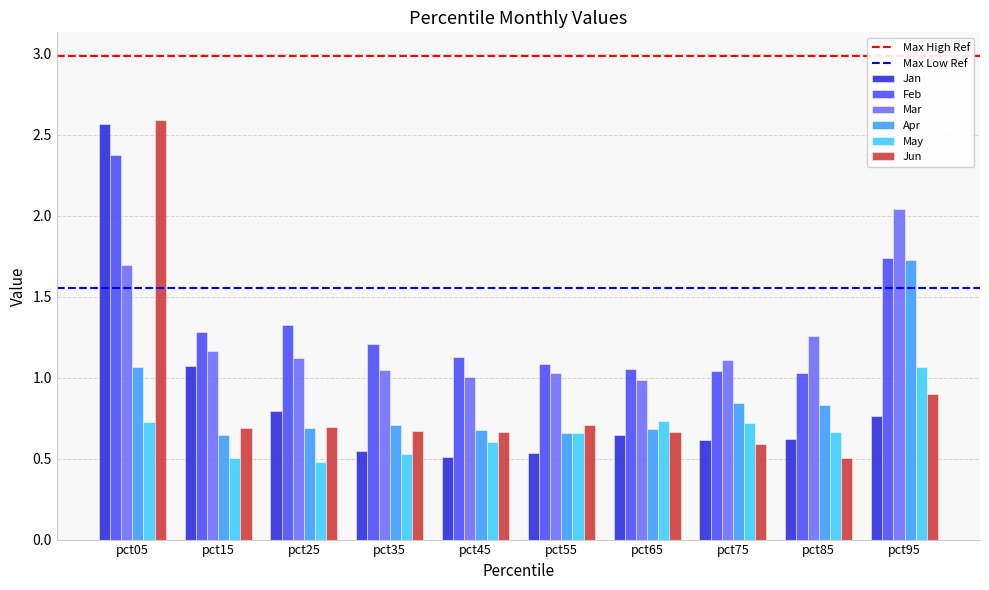

How many bars are there in total?

60